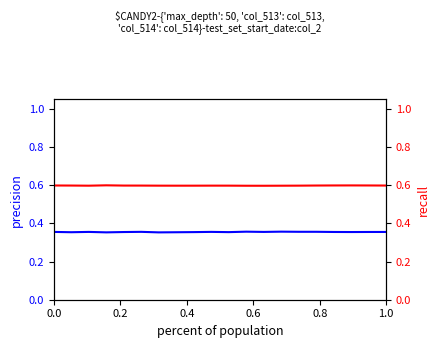

Which series has the widest spread of values?

col_513